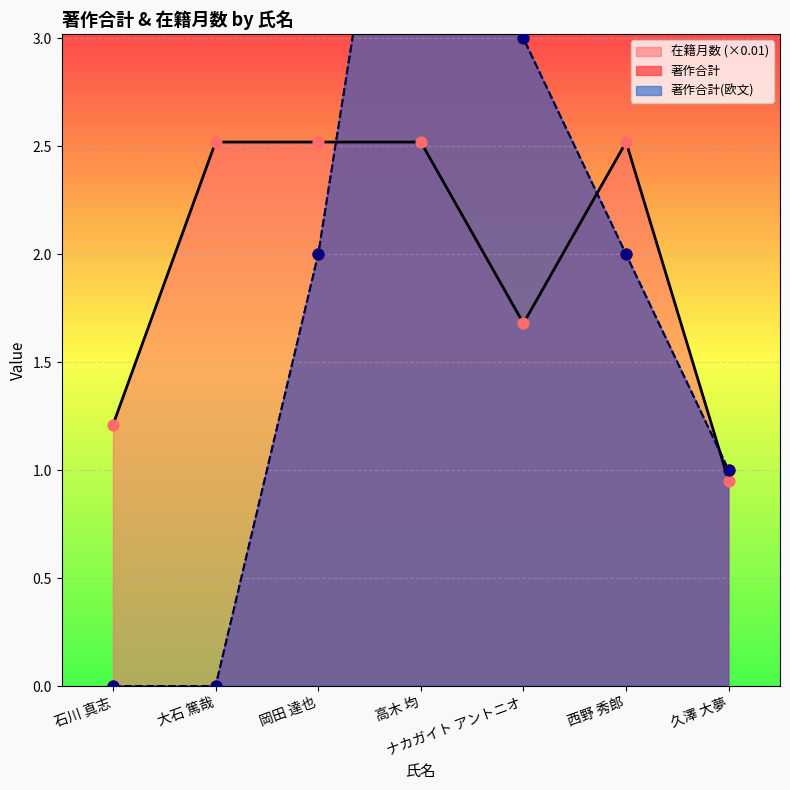

Is the value of 著作合計(欧文) at 久澤 大夢 greater than the value of 著作合計 at ナカガイト アントニオ?

No